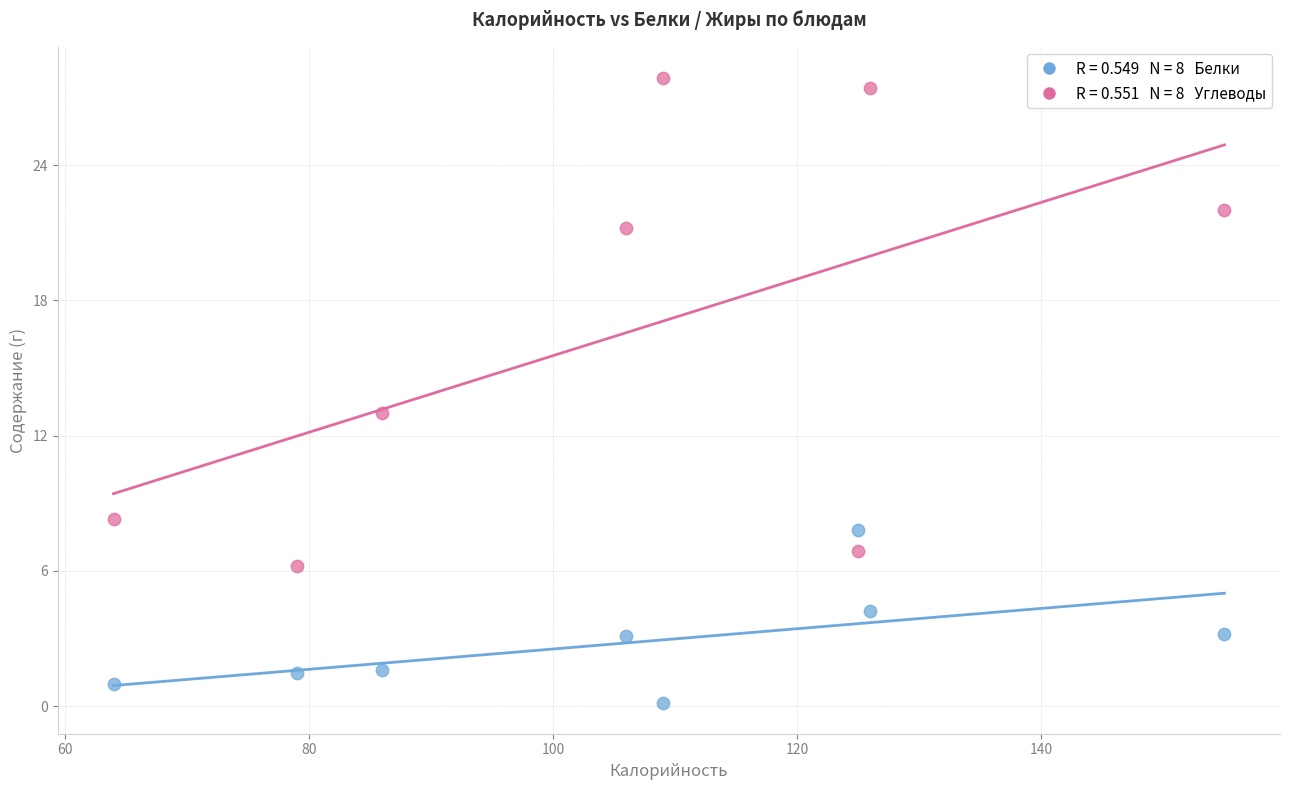

Across all data points, what is the range of Y values (max minus min)?

27.7